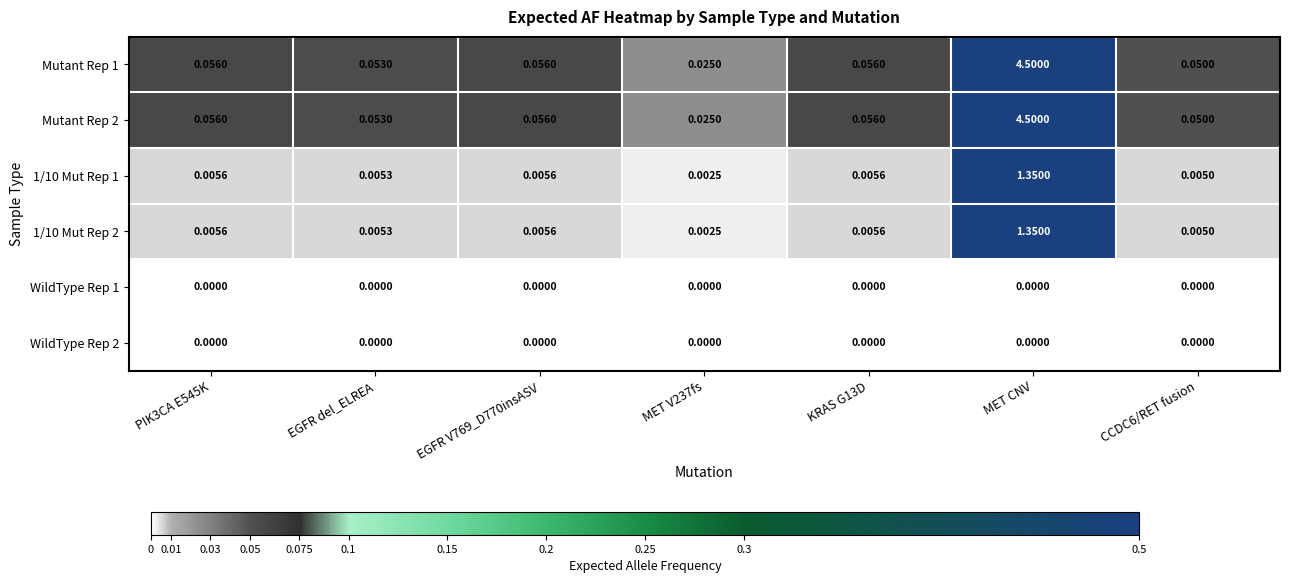

At which category is the sum across all series the highest?

MET CNV